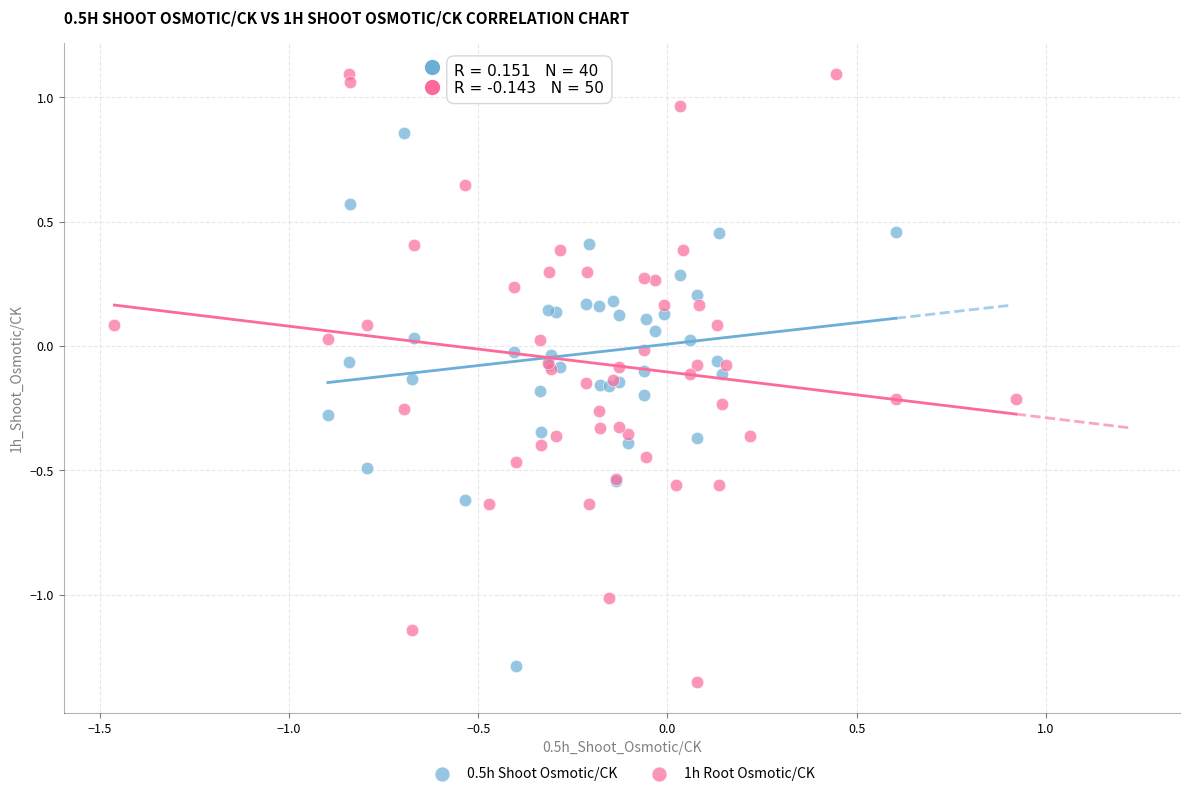

Which series has the largest Y range (max minus min)?

1h Root Osmotic/CK